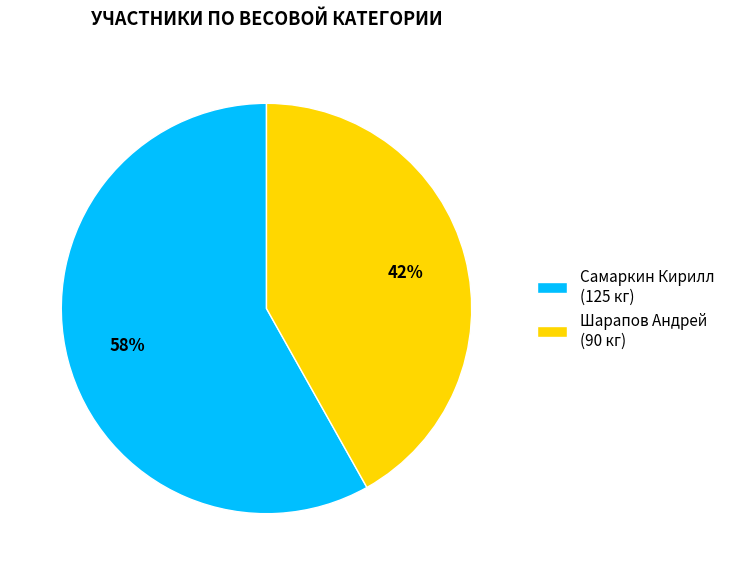

Which category has the smallest portion of the pie?

Шарапов Андрей